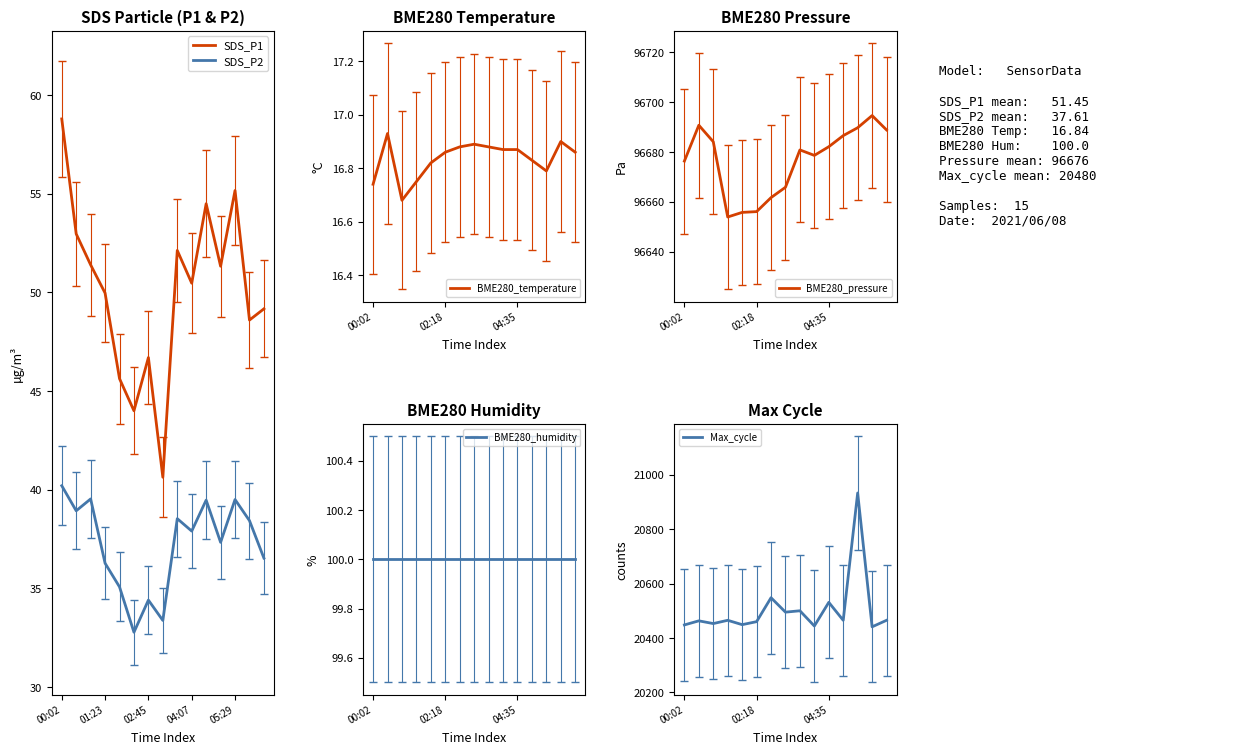

What are all the series names shown in the legend?

SDS_P1, SDS_P2, BME280_temperature, BME280_humidity, BME280_pressure, Max_cycle